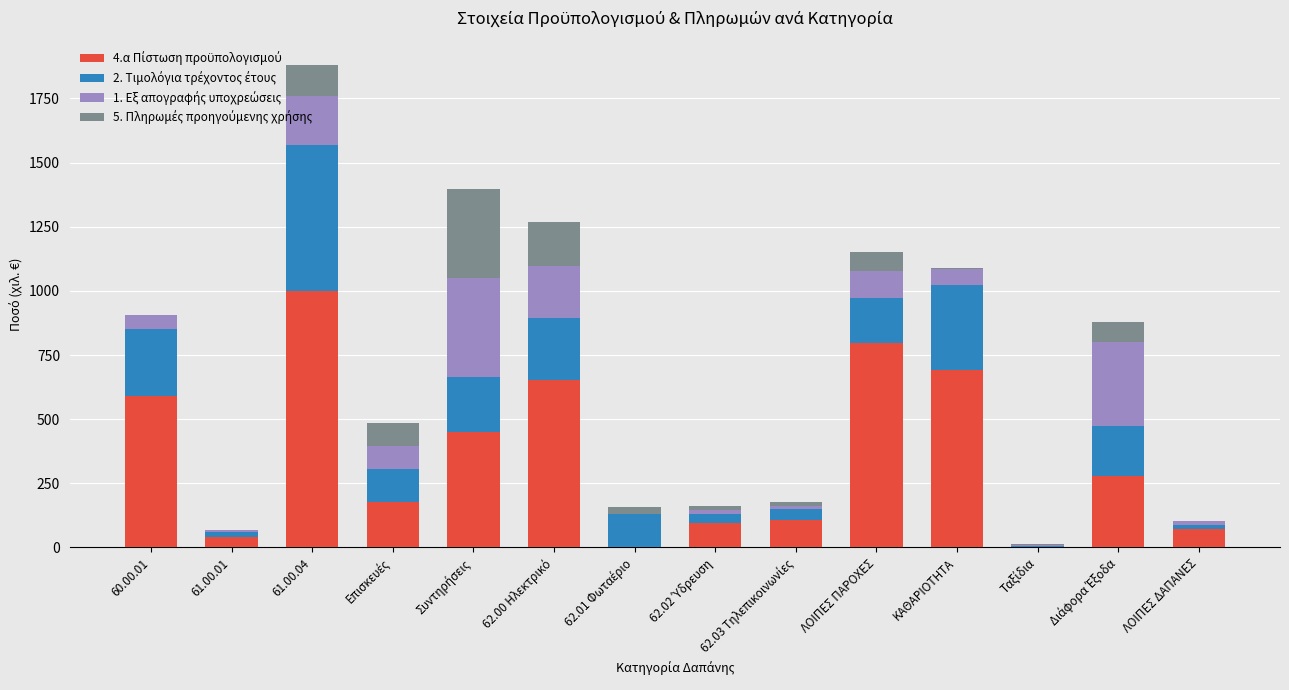

What is the total value across all series at ΛΟΙΠΕΣ ΠΑΡΟΧΕΣ?

1152.2